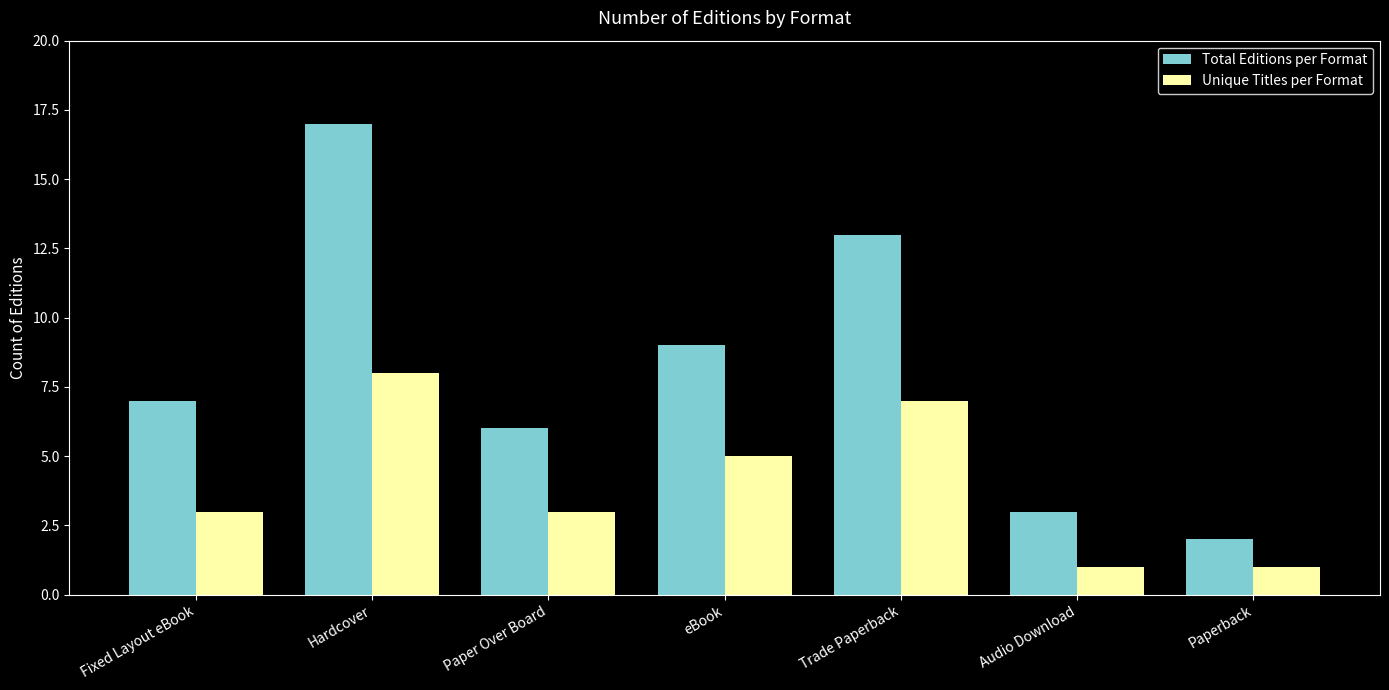

What is the sum of the Total Editions per Format values at Trade Paperback and Audio Download?

16